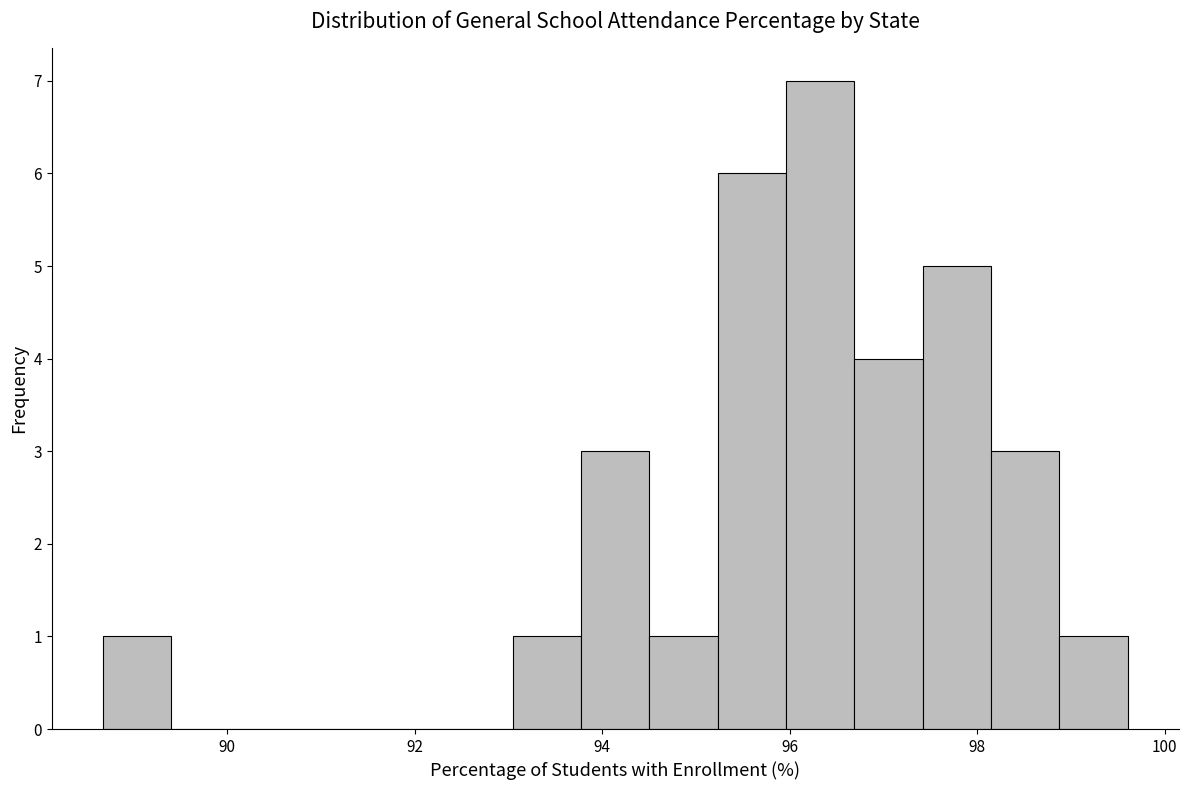

Around what value on the x-axis is the tallest bar? Give the approximate position of its centre, as read against the axis.

96.4